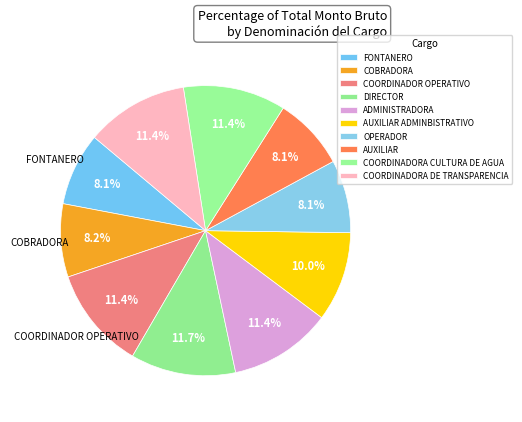

How many slices are in this pie chart?

10